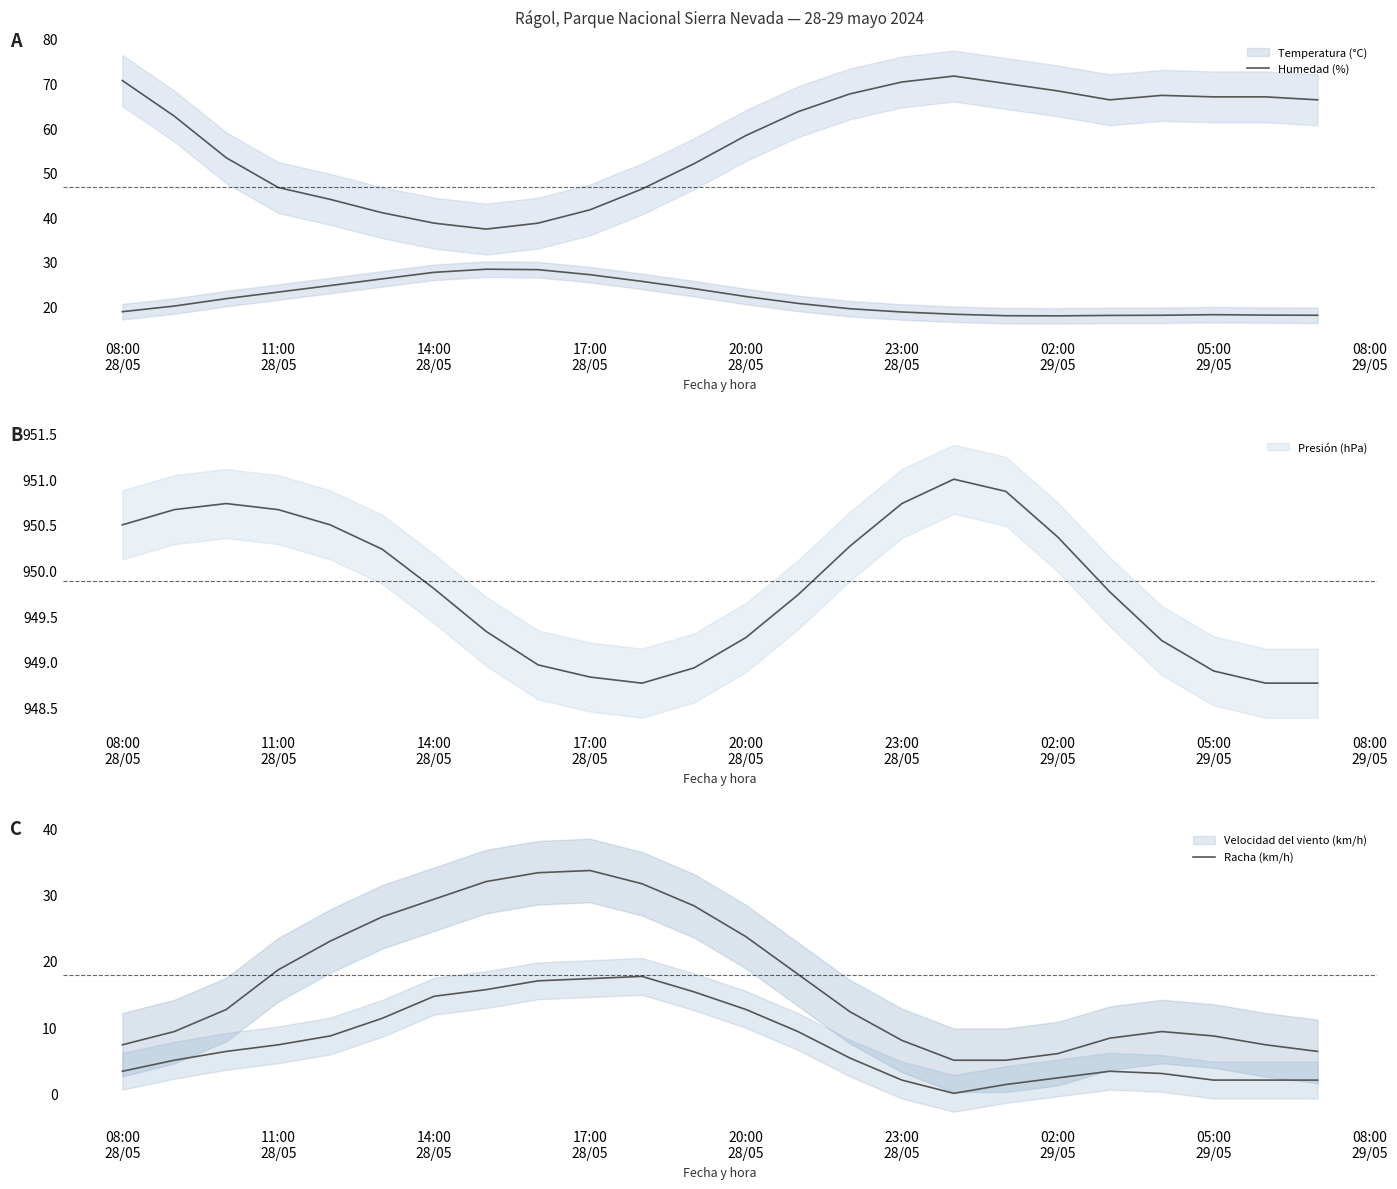

List the series in order of their peak value, highest first.

Presión (hPa), Humedad (%), Racha (km/h), Temperatura (°C), Velocidad del viento (km/h)